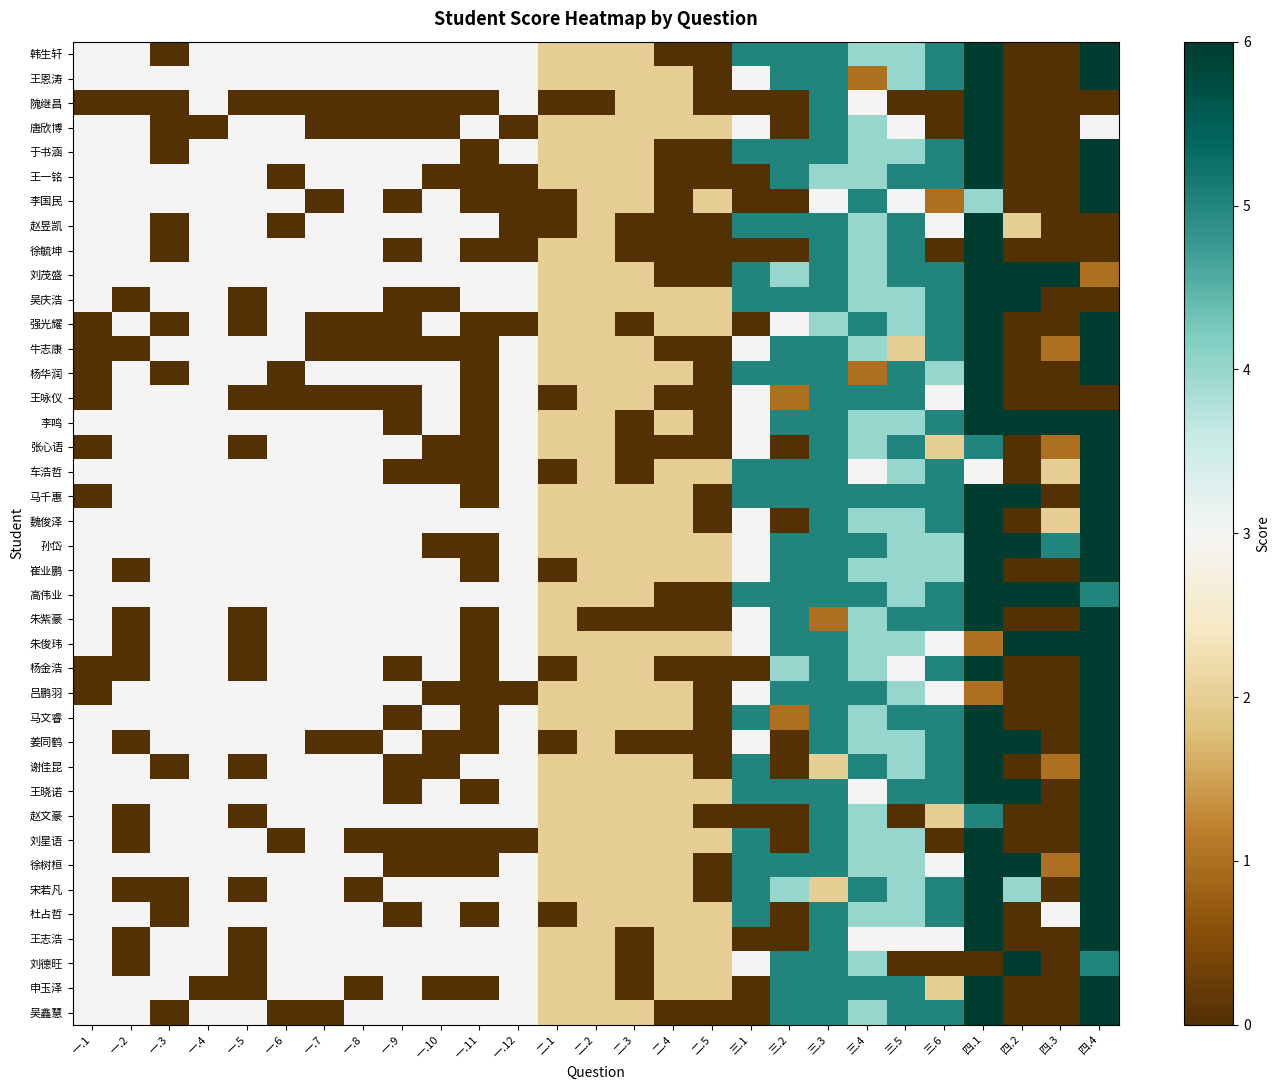

What is the total value across all series at 一.6?

99